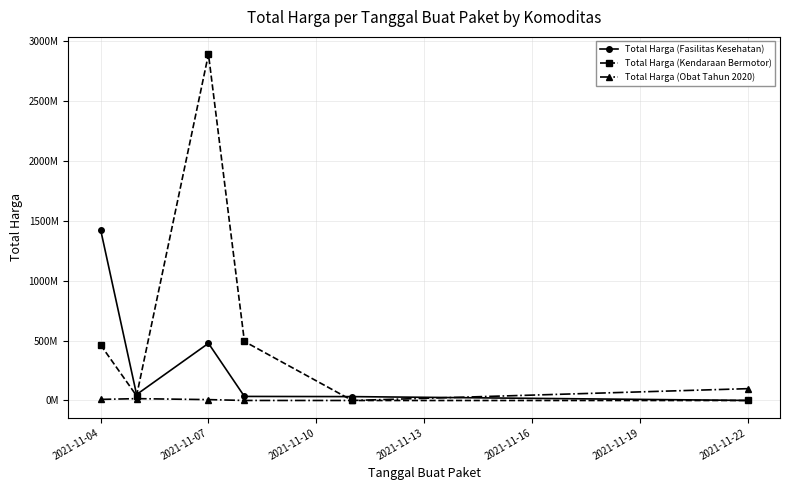

Does the chart display data point markers on the line(s)?

Yes